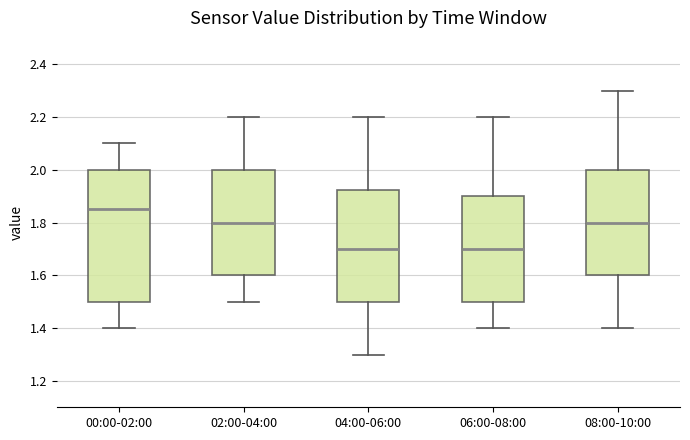

Which box is the tallest, from its lower edge to its upper edge?

00:00-02:00